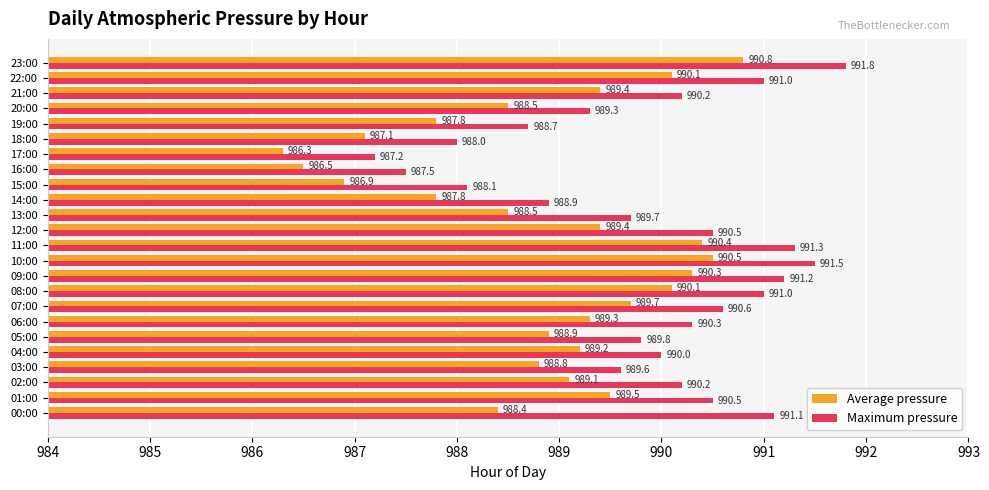

What is the approximate value of Average pressure at 09:00?

990.3